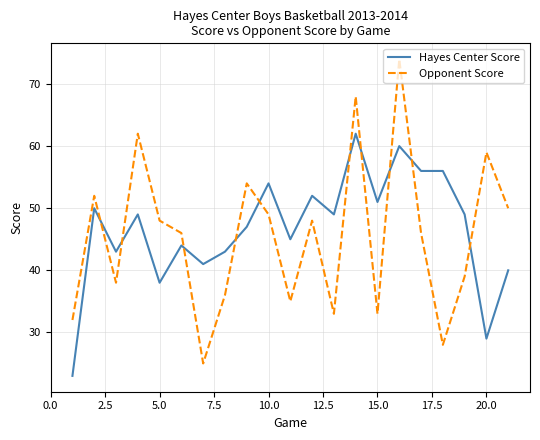

After their last crossing, which series has the higher values: Hayes Center Score or Opponent Score?

Opponent Score